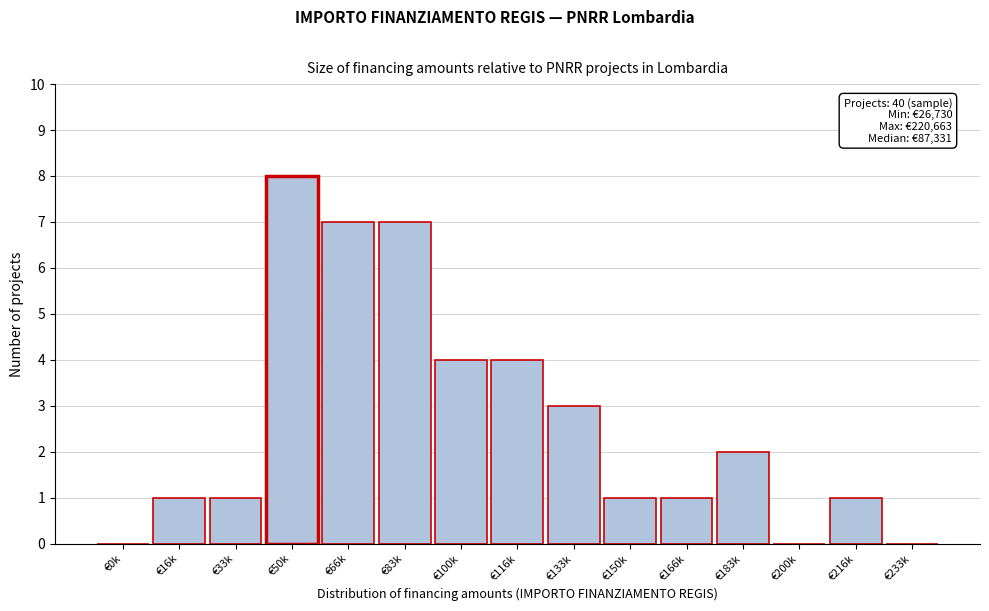

Reading left to right, extract all data points from this chart.

€0k=0	€16k=1	€33k=1	€50k=8	€66k=7	€83k=7	€100k=4	€116k=4	€133k=3	€150k=1	€166k=1	€183k=2	€200k=0	€216k=1	€233k=0